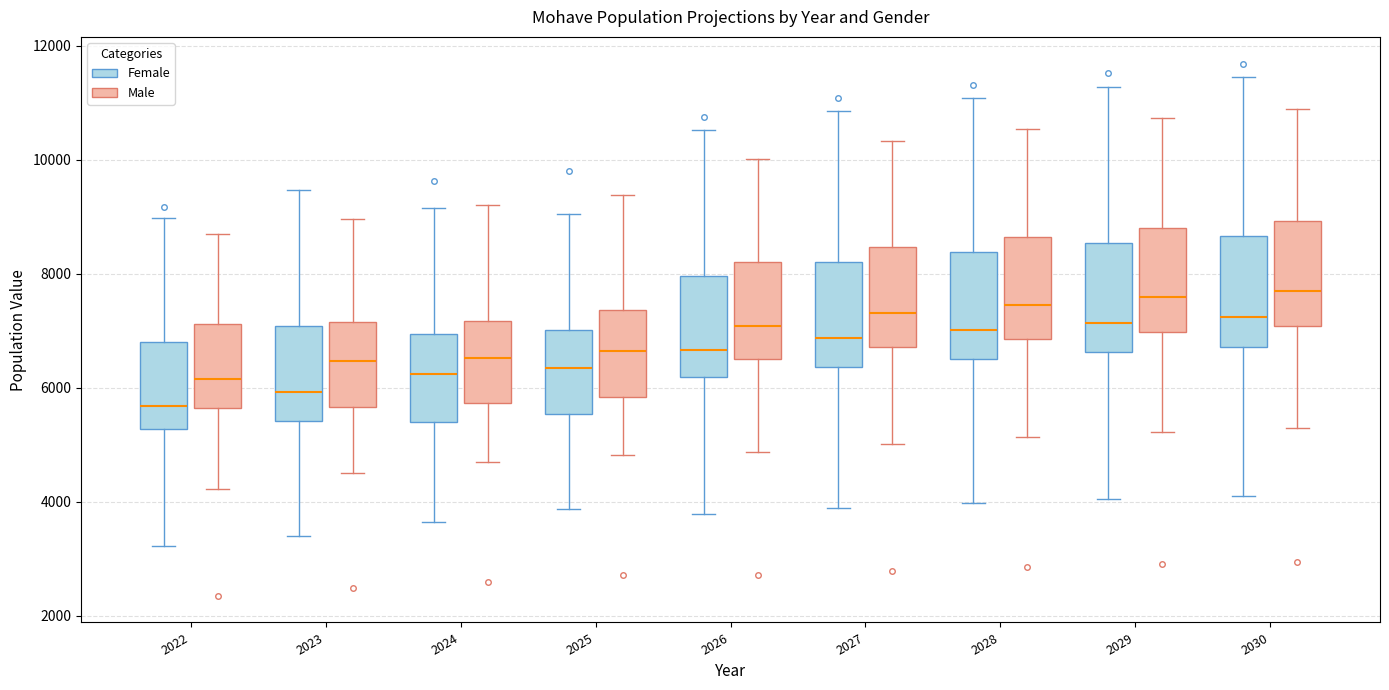

Reading left to right, read every box against the y-axis: the position of its median line, the range the box covers, and the ends of its whiskers. The values are not printed on the chart, so give them approximately, as read against the axis.

2022 (Female): median 5600, box 5200 to 6800, whiskers 3200 to 9000
2022 (Male): median 6200, box 5600 to 7200, whiskers 4200 to 8600
2023 (Female): median 6000, box 5400 to 7000, whiskers 3400 to 9400
2023 (Male): median 6400, box 5600 to 7200, whiskers 4600 to 9000
2024 (Female): median 6200, box 5400 to 7000, whiskers 3600 to 9200
2024 (Male): median 6600, box 5800 to 7200, whiskers 4600 to 9200
2025 (Female): median 6400, box 5600 to 7000, whiskers 3800 to 9000
2025 (Male): median 6600, box 5800 to 7400, whiskers 4800 to 9400
2026 (Female): median 6600, box 6200 to 8000, whiskers 3800 to 10600
2026 (Male): median 7000, box 6600 to 8200, whiskers 4800 to 10000
2027 (Female): median 6800, box 6400 to 8200, whiskers 3800 to 10800
2027 (Male): median 7400, box 6800 to 8400, whiskers 5000 to 10400
2028 (Female): median 7000, box 6600 to 8400, whiskers 4000 to 11000
2028 (Male): median 7400, box 6800 to 8600, whiskers 5200 to 10600
2029 (Female): median 7200, box 6600 to 8600, whiskers 4000 to 11200
2029 (Male): median 7600, box 7000 to 8800, whiskers 5200 to 10800
2030 (Female): median 7200, box 6800 to 8600, whiskers 4200 to 11400
2030 (Male): median 7800, box 7000 to 9000, whiskers 5200 to 10800